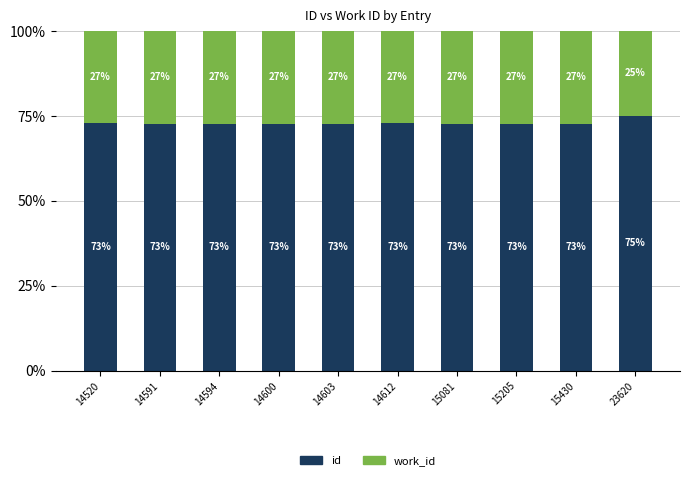

What is the total value across all series at 14594?

100.0